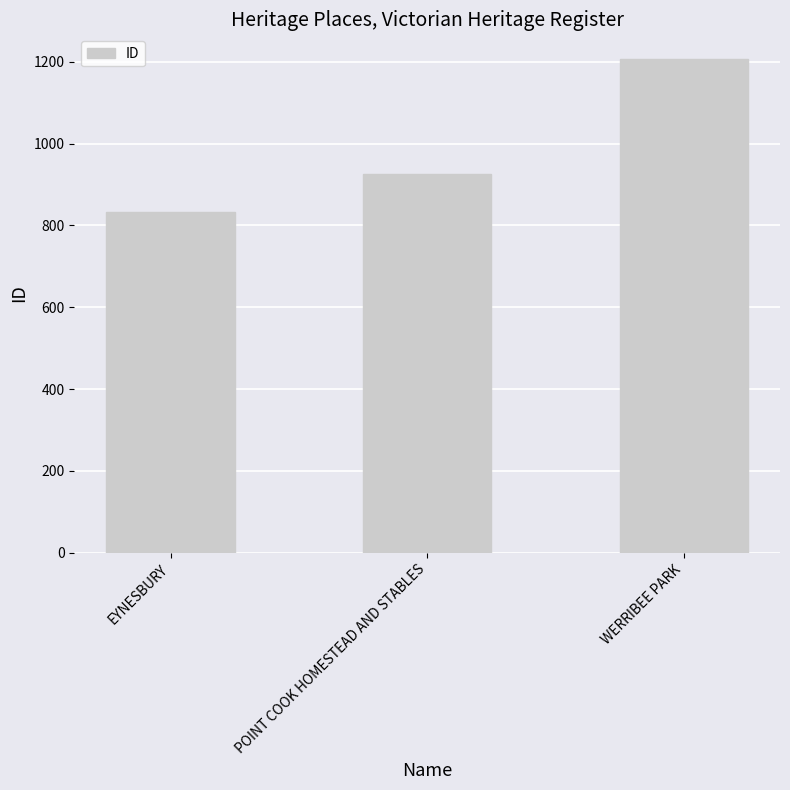

Which has a higher value, POINT COOK HOMESTEAD AND STABLES or EYNESBURY?

POINT COOK HOMESTEAD AND STABLES